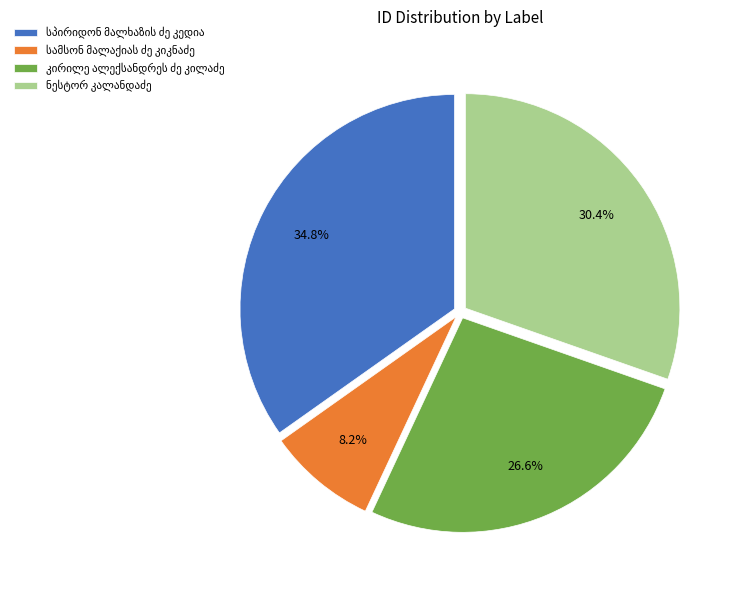

How many segments does this pie chart have?

4